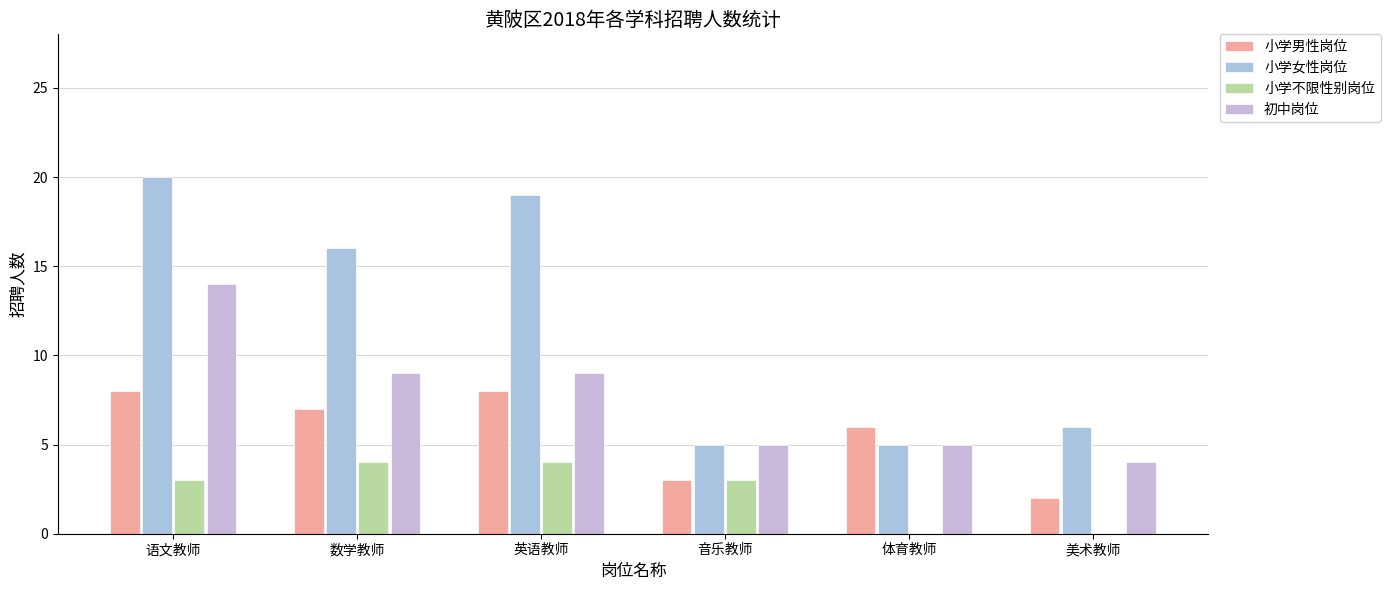

What is the label of the 5th bar from the right?

数学教师